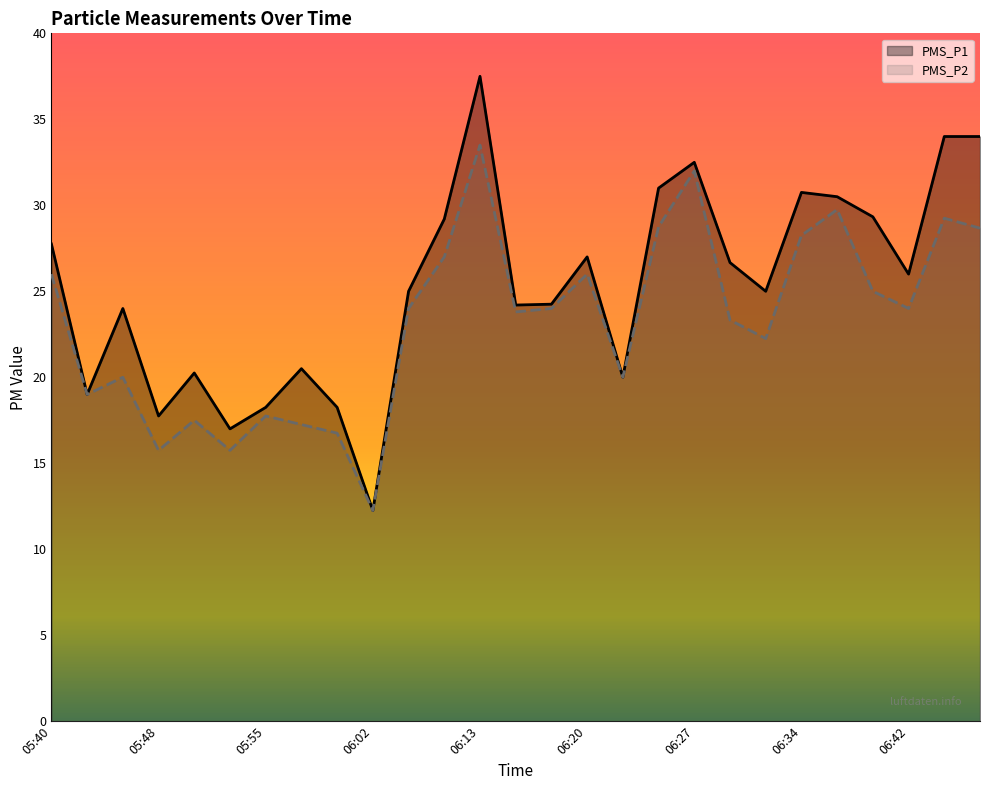

Is the value of PMS_P1 at 06:07 greater than the value of PMS_P2 at 05:48?

Yes